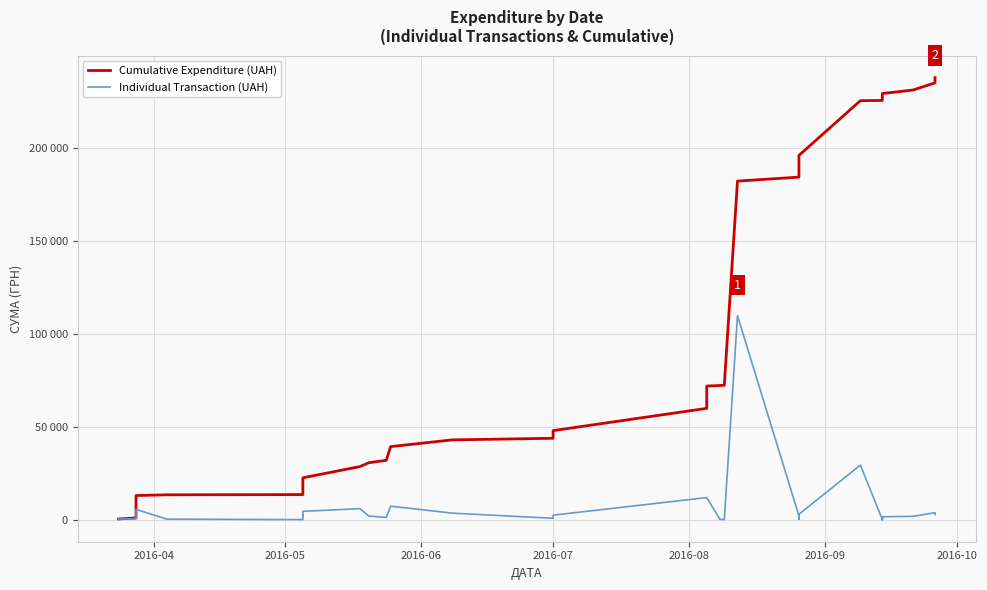

True or false: Individual Transaction (UAH) has more than 1 points higher than both neighbors.

True